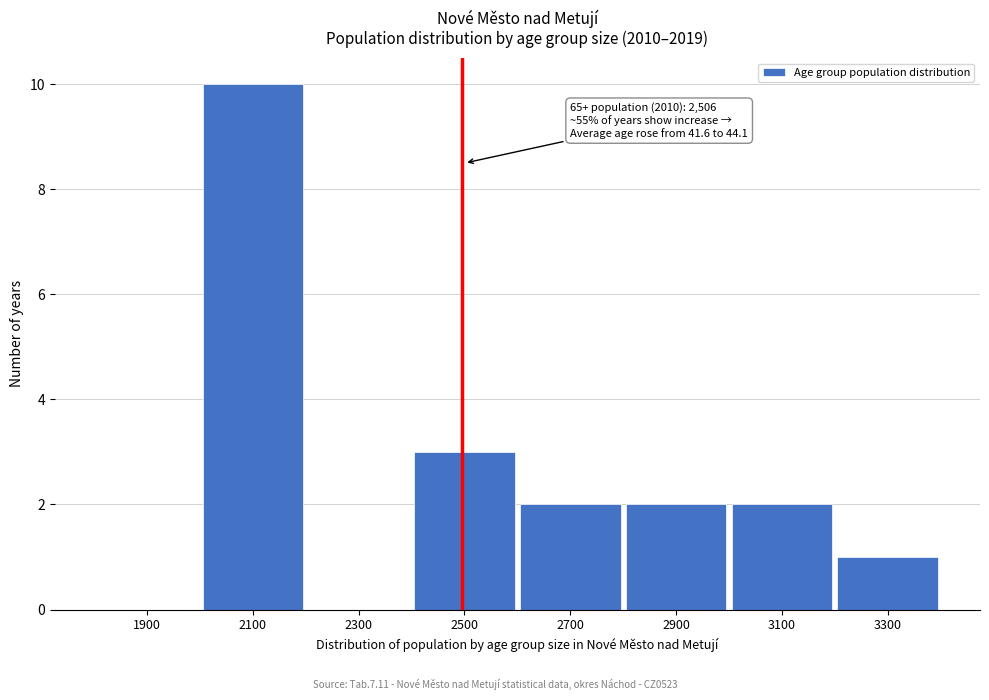

Reading right to left, what are all the values shown in this chart?

3300=1	3100=2	2900=2	2700=2	2500=3	2300=0	2100=10	1900=0